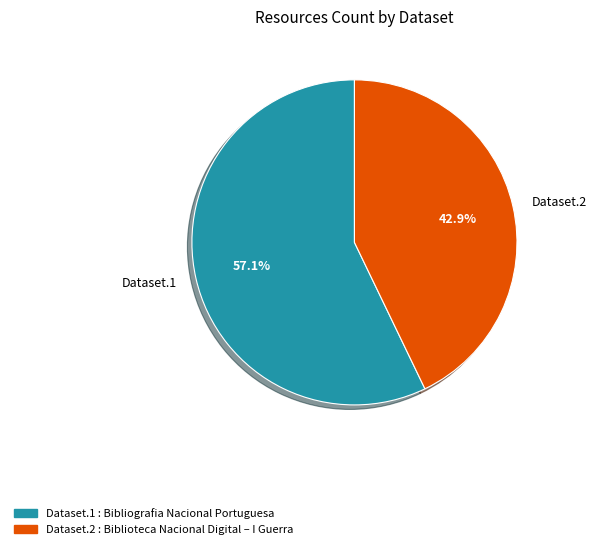

What is the smallest slice in the pie chart?

Dataset.2